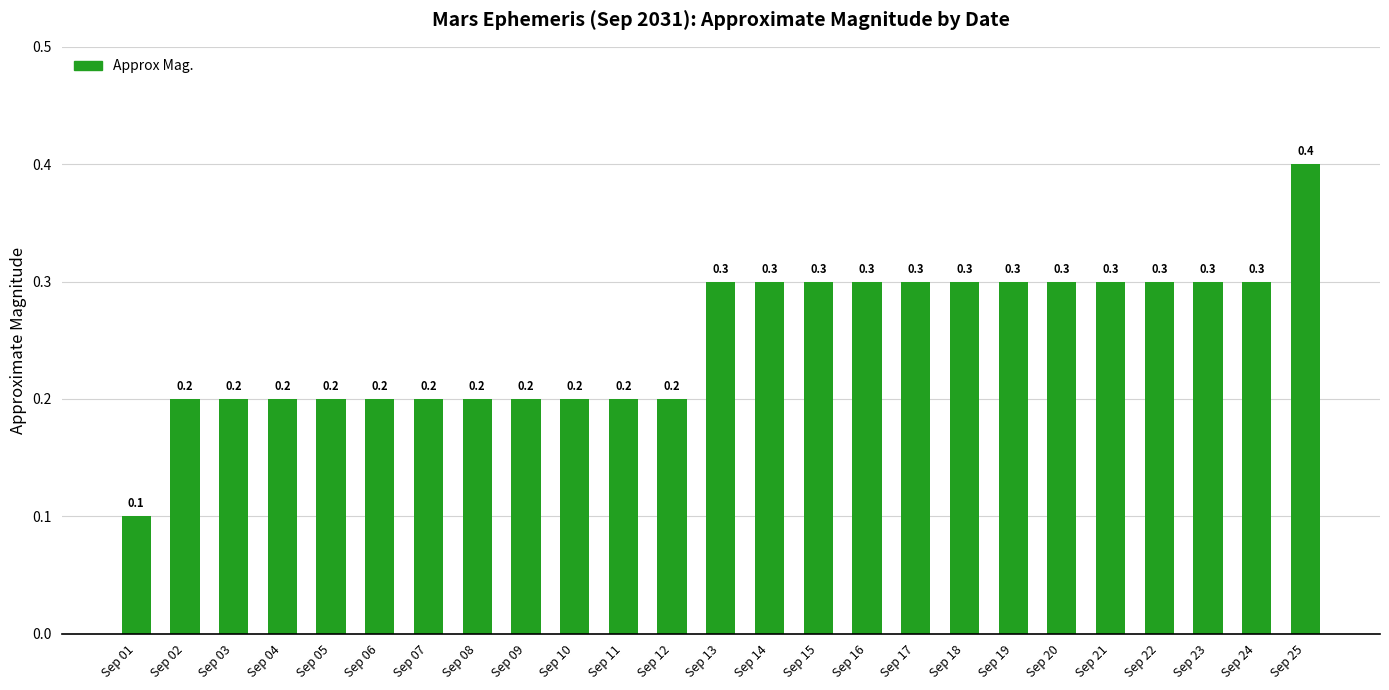

How many data points does each series have?

25